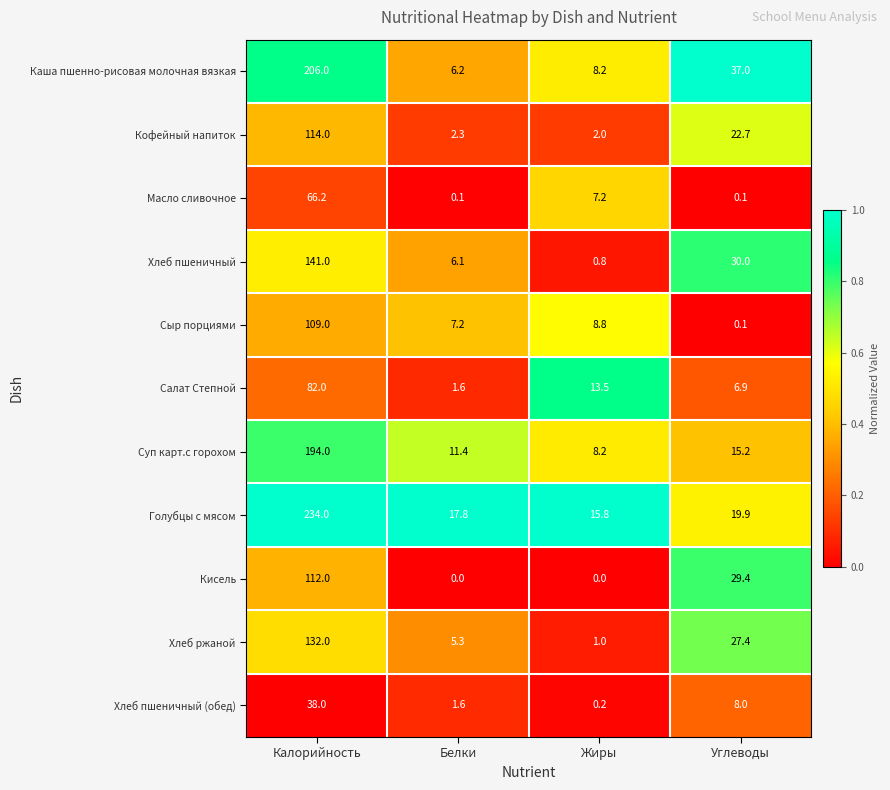

What is the difference between the second highest and minimum values in the Масло сливочное series?

7.1